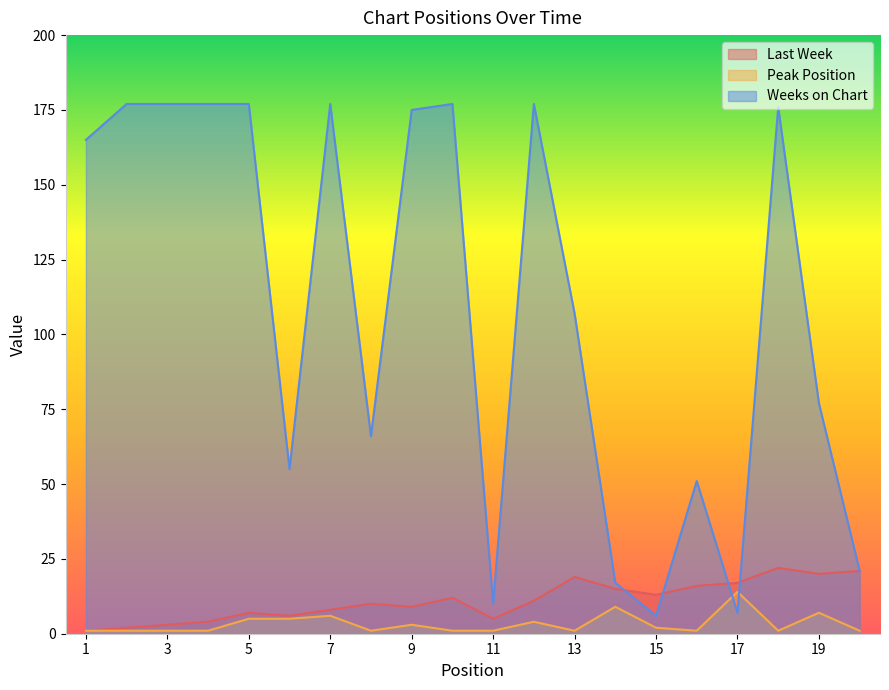

Which has a higher value, 12 or 15?

15